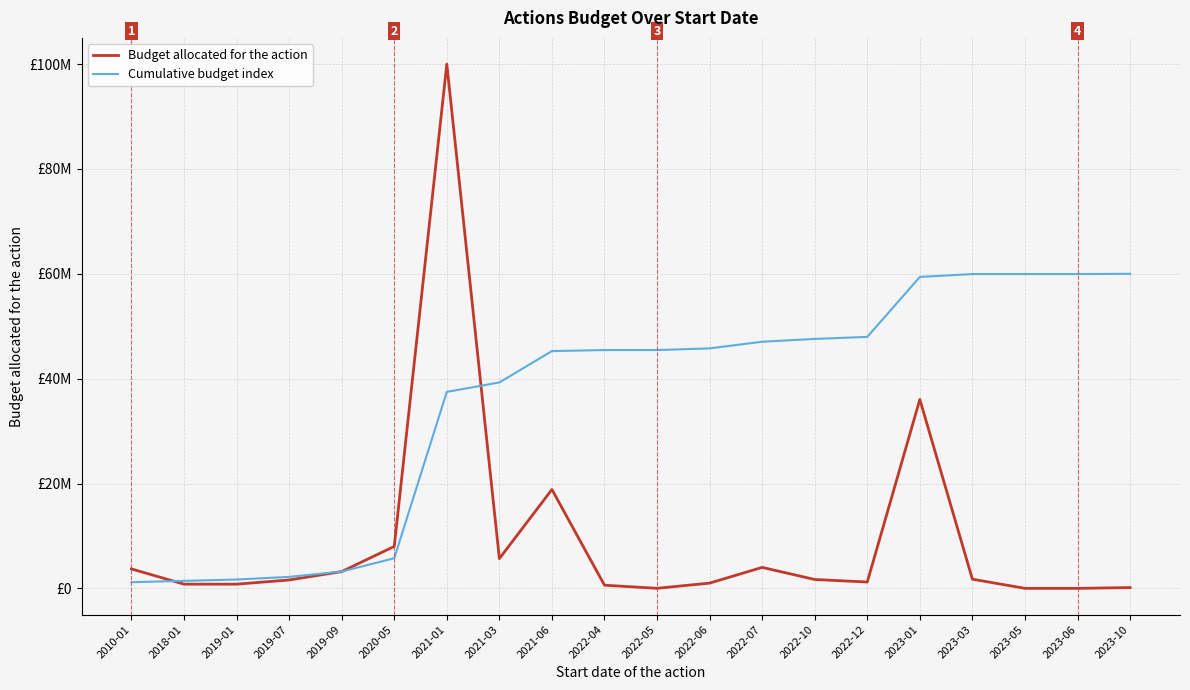

At which label does Budget allocated for the action reach its peak?

2021-01